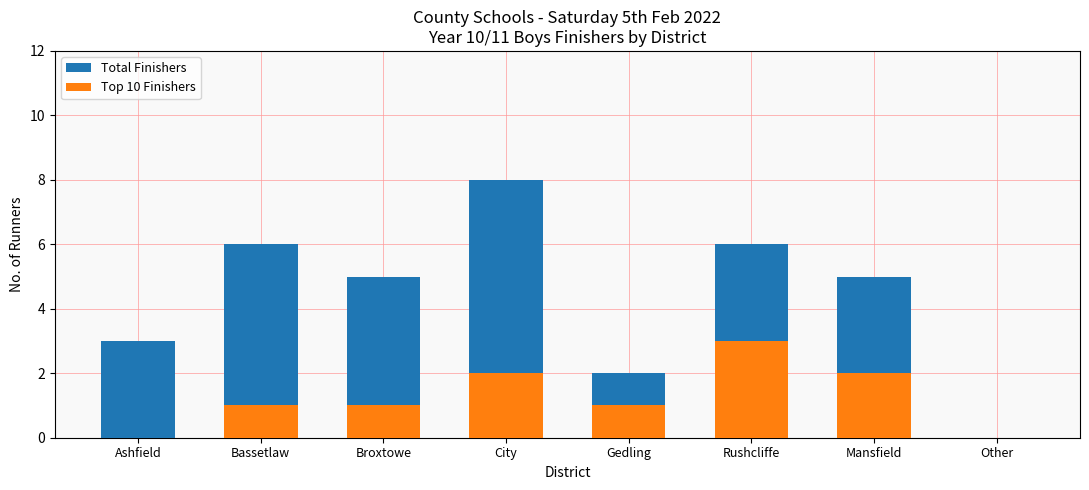

Which series changed the most between Ashfield and City?

Total Finishers